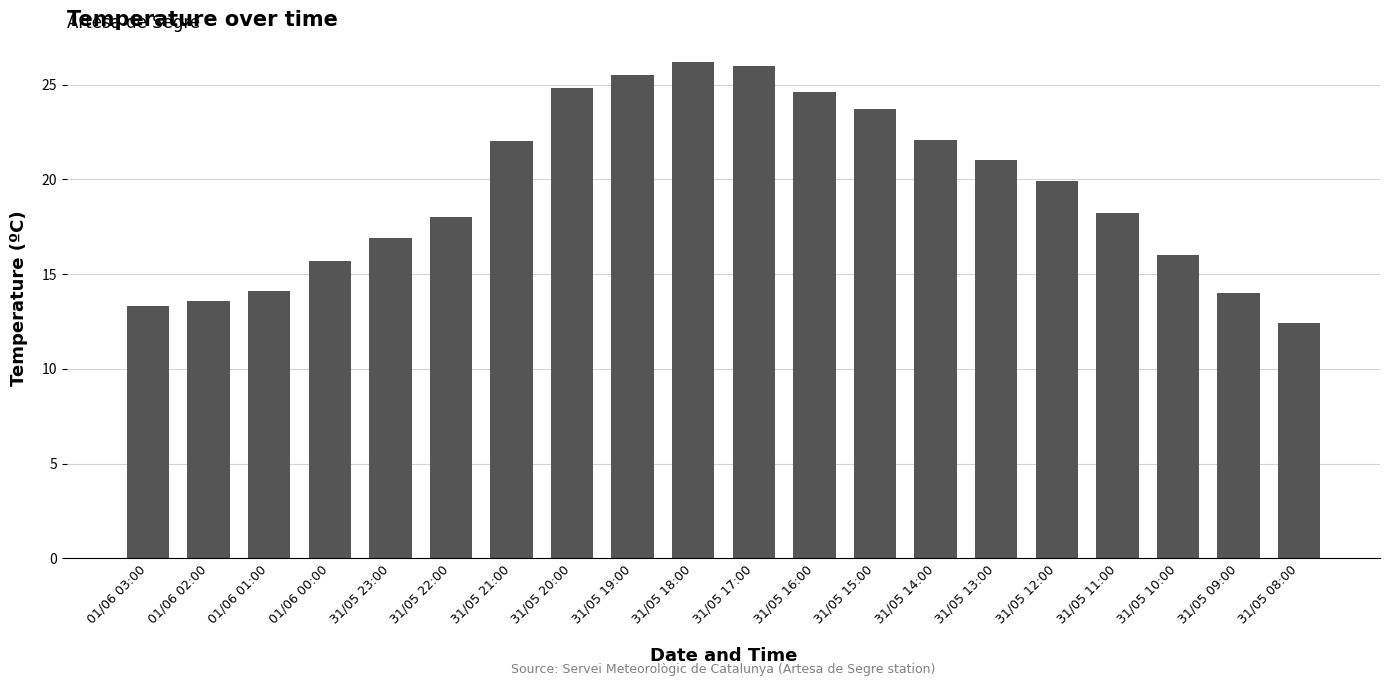

What is the difference between the second highest and second lowest values?

12.7